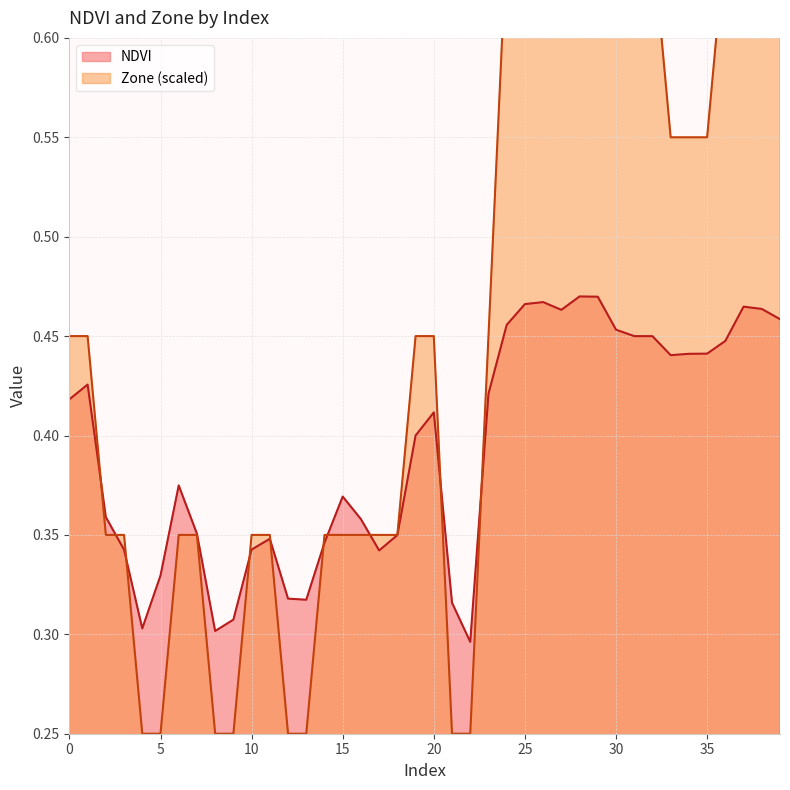

At which category is the sum across all series the highest?

28